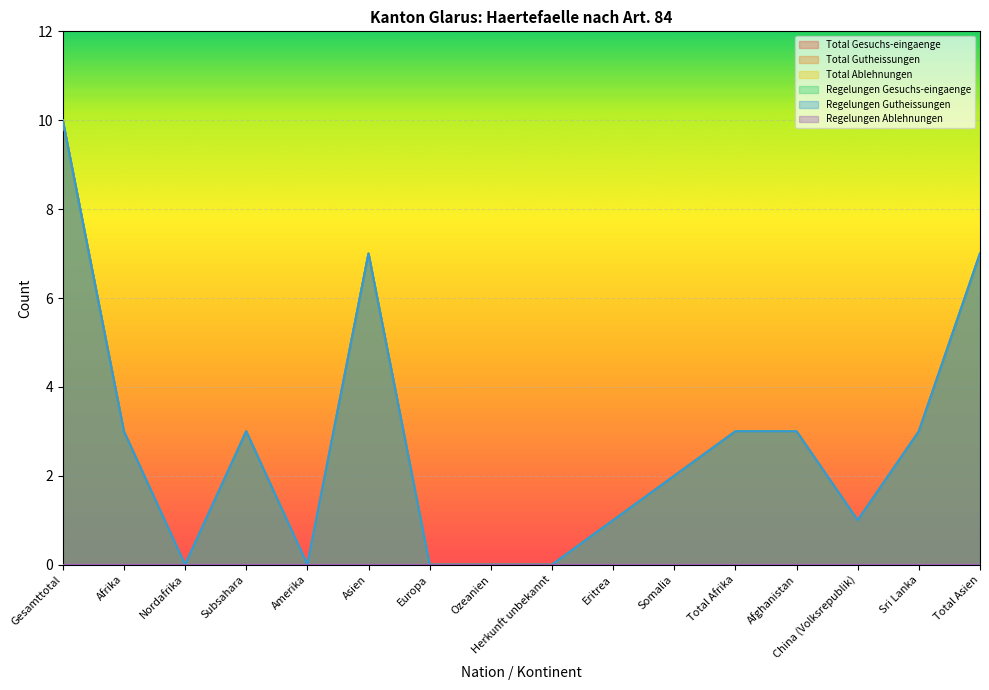

How many data points in Regelungen Gutheissungen are less than 3?

8